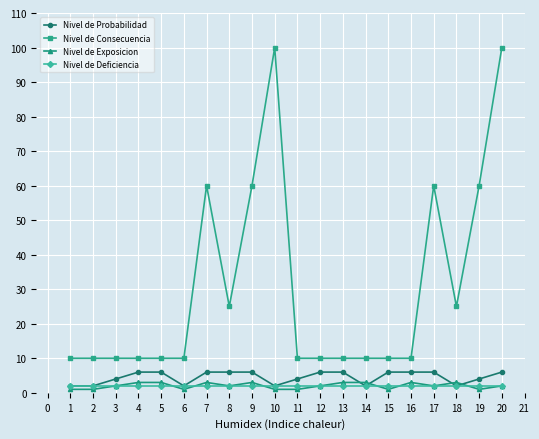

Between 19 and 20, which series saw the biggest shift?

Nivel de Consecuencia